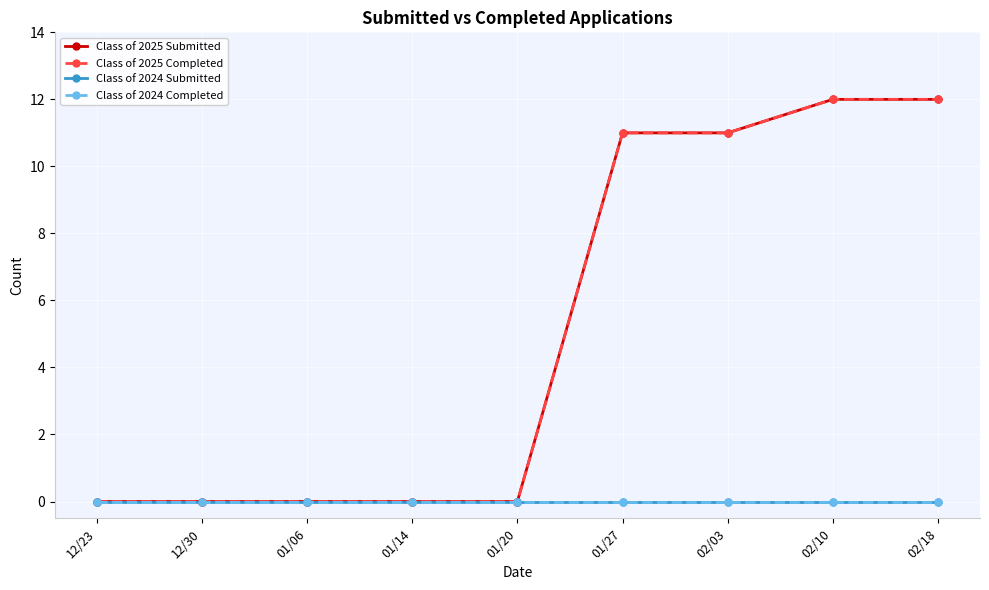

What is the difference between the maximum and minimum values in the Class of 2025 Submitted series?

12